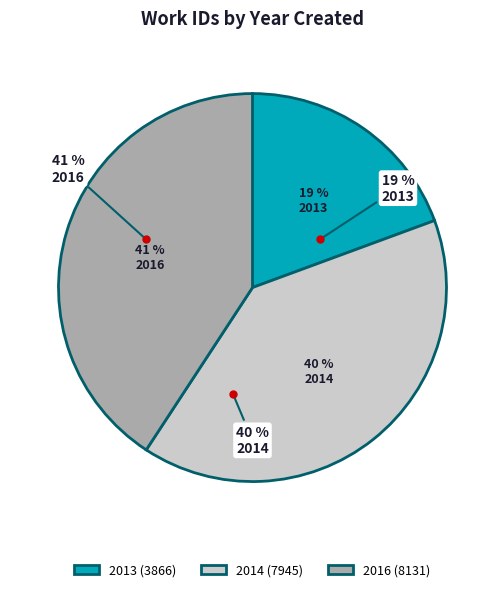

Rank the categories by value from lowest to highest.

2013, 2014, 2016